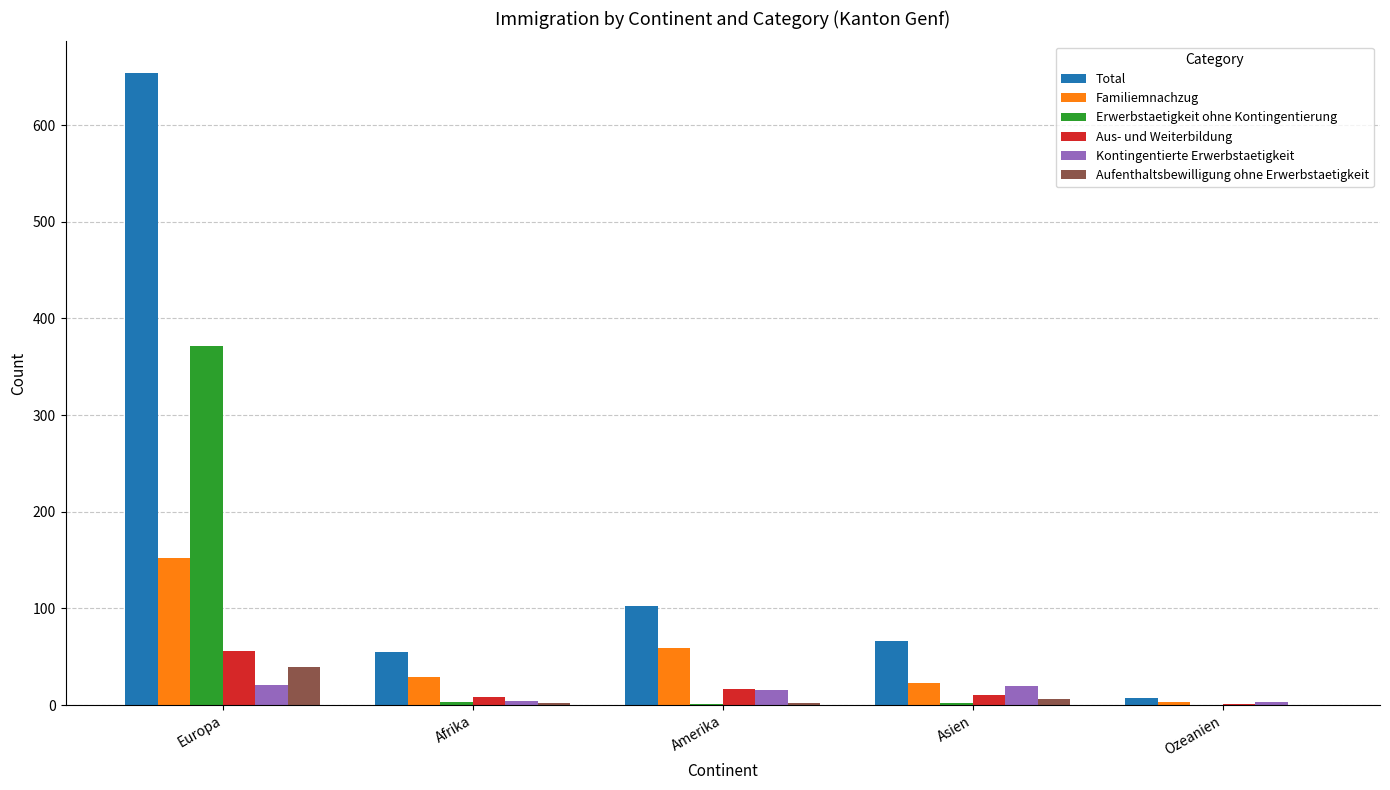

Between Asien and Ozeanien, which series saw the biggest shift?

Total